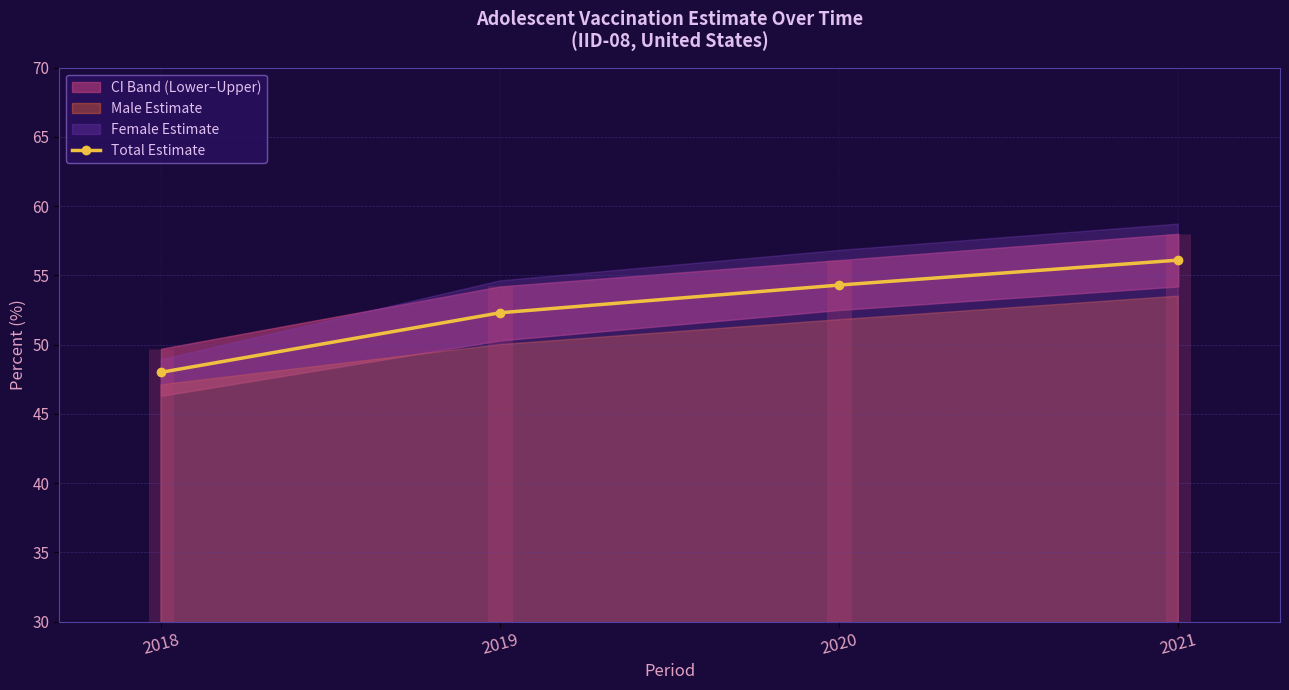

What is the ratio of the value at 2018 to the value at 2021?

0.9